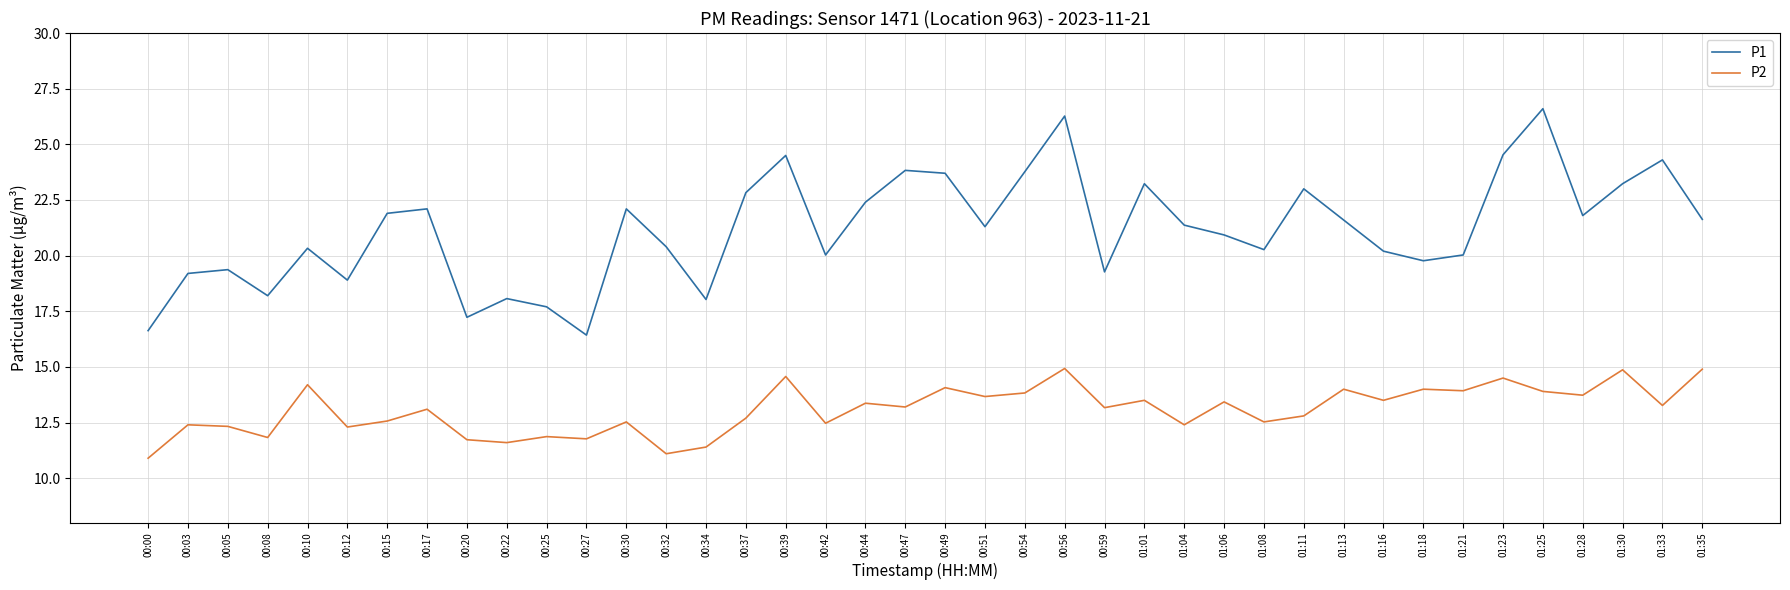

True or false: P1 and P2 cross at least once.

False